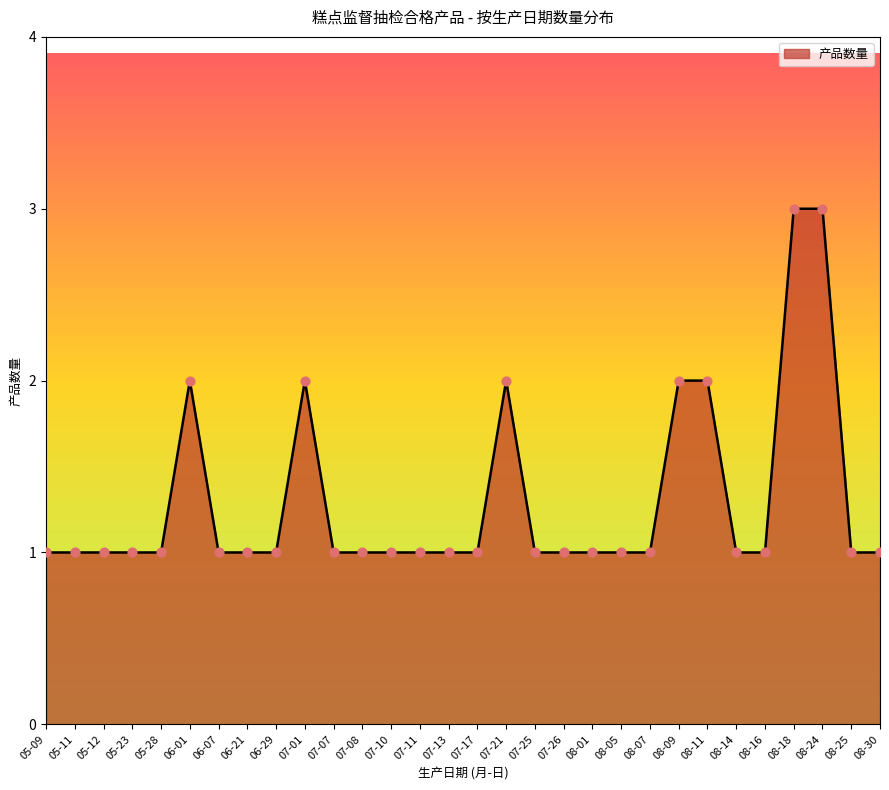

Approximately how many times larger is the value at 06-21 compared to 05-09?

1.0